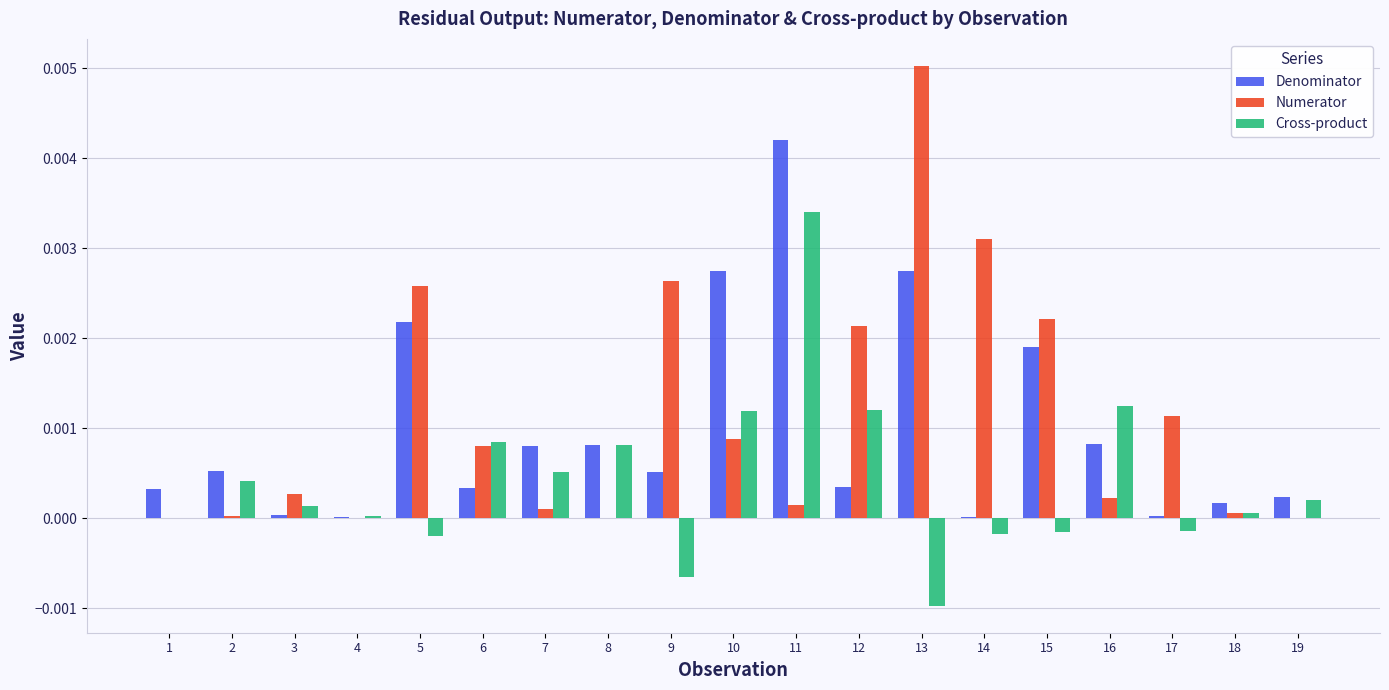

Which series has the largest total across all categories?

Numerator